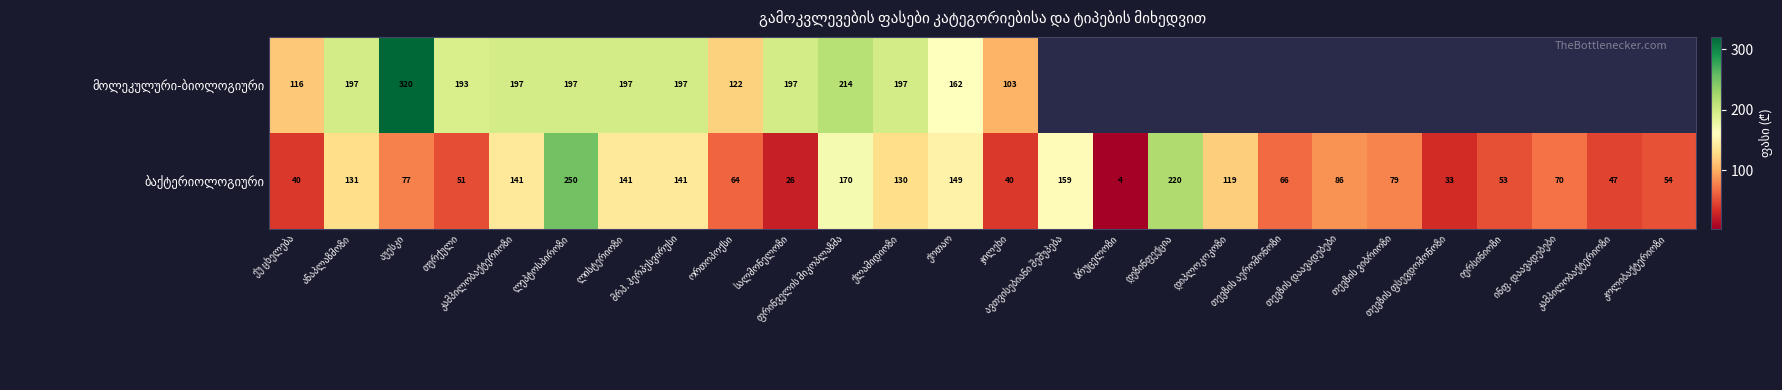

True or false: ბაქტერიოლოგიური has a value of 77.0 at აუესკი.

True